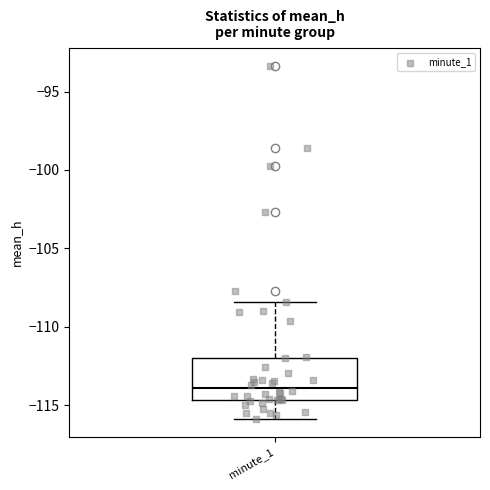

Where does the median line of the box for minute_1 sit on the y-axis? The values are not printed on the chart, so give them approximately, as read against the axis.

-114.0